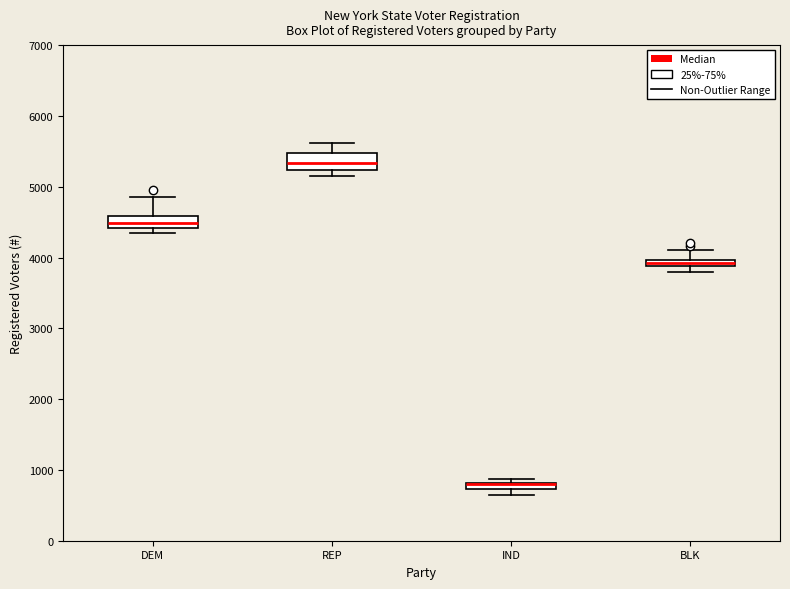

Where is the lower edge of the box for IND on the y-axis? The values are not printed on the chart, so give them approximately, as read against the axis.

700